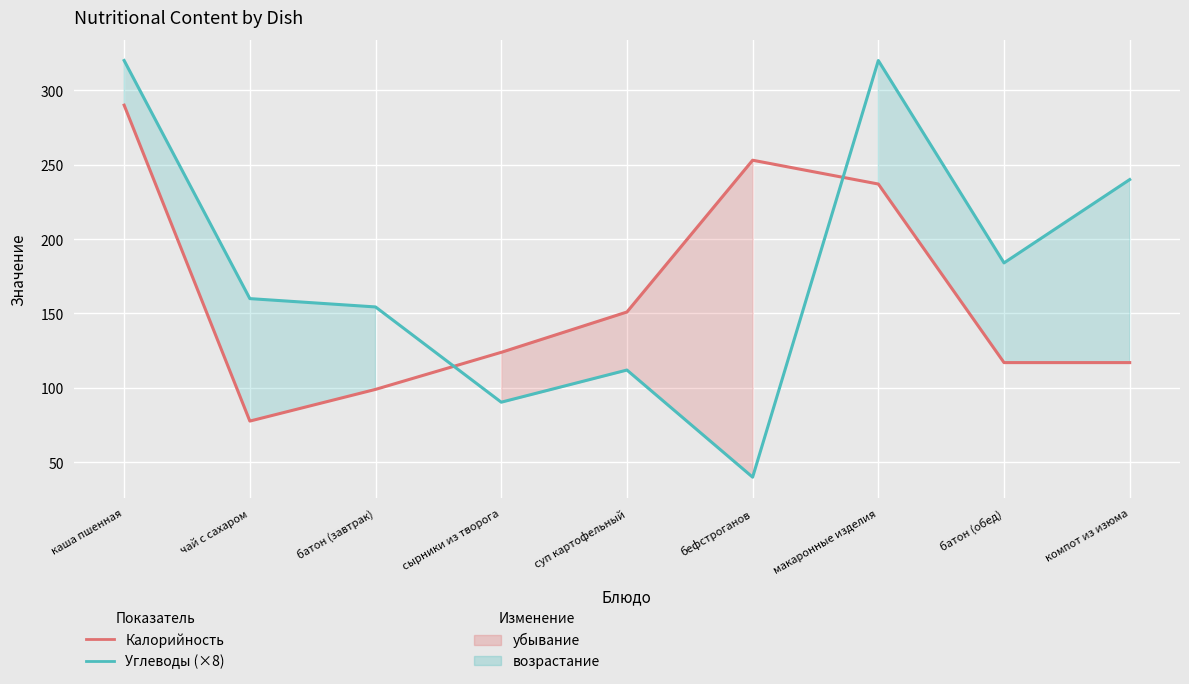

Which series has the largest range (max minus min)?

Углеводы (×8)